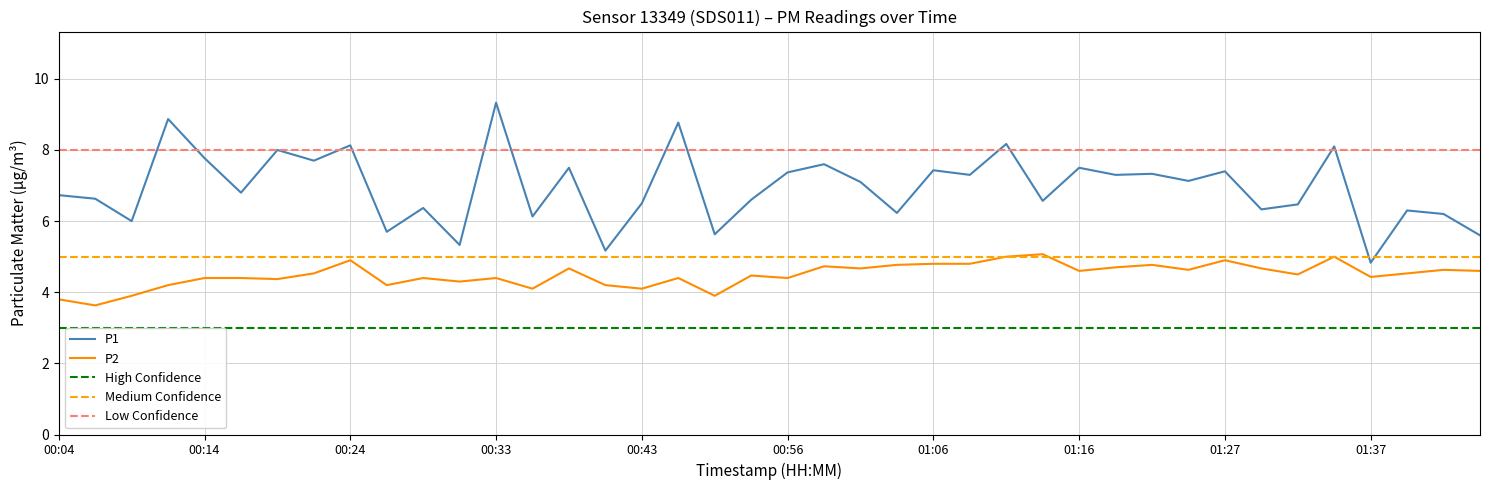

True or false: P2 has a value of 4.3 at 00:31.

True